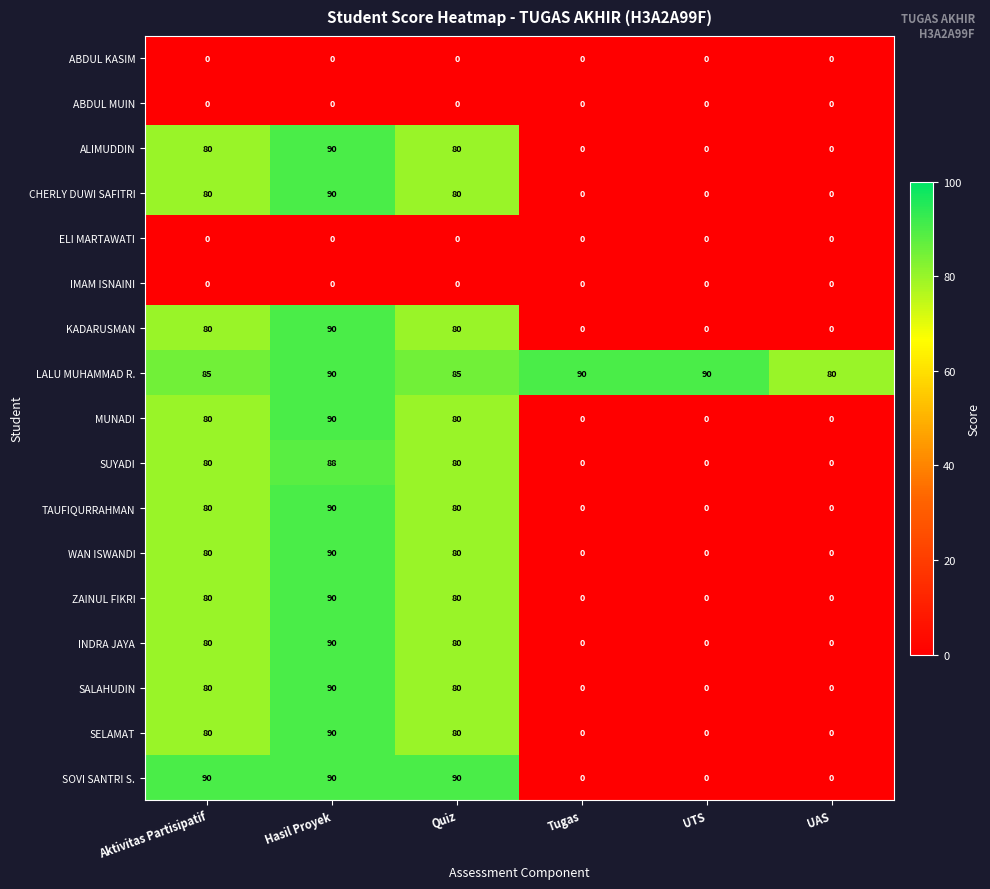

What is the difference between the maximum and minimum values in the INDRA JAYA series?

90